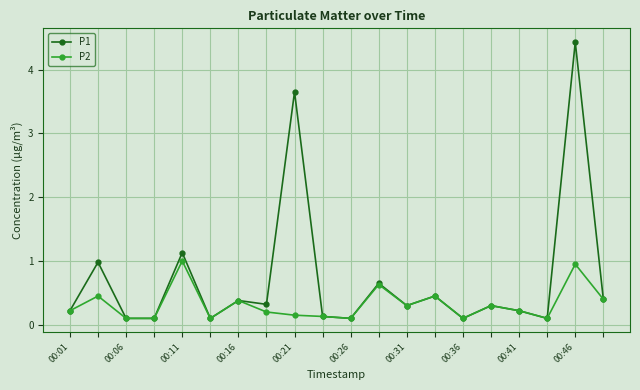

Which series has the widest spread of values?

P1